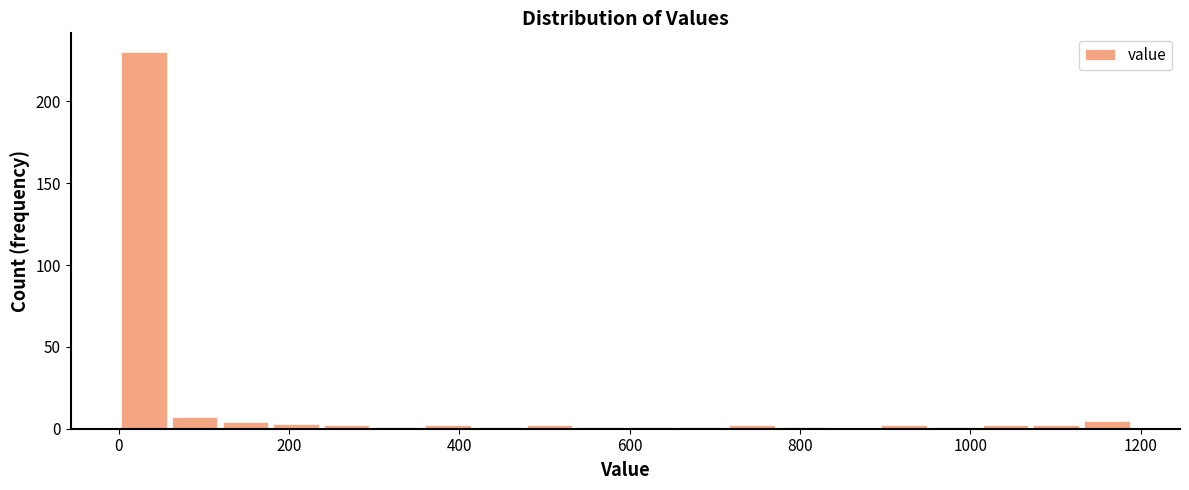

Read against the x-axis, roughly where is the centre of the tallest bar?

20